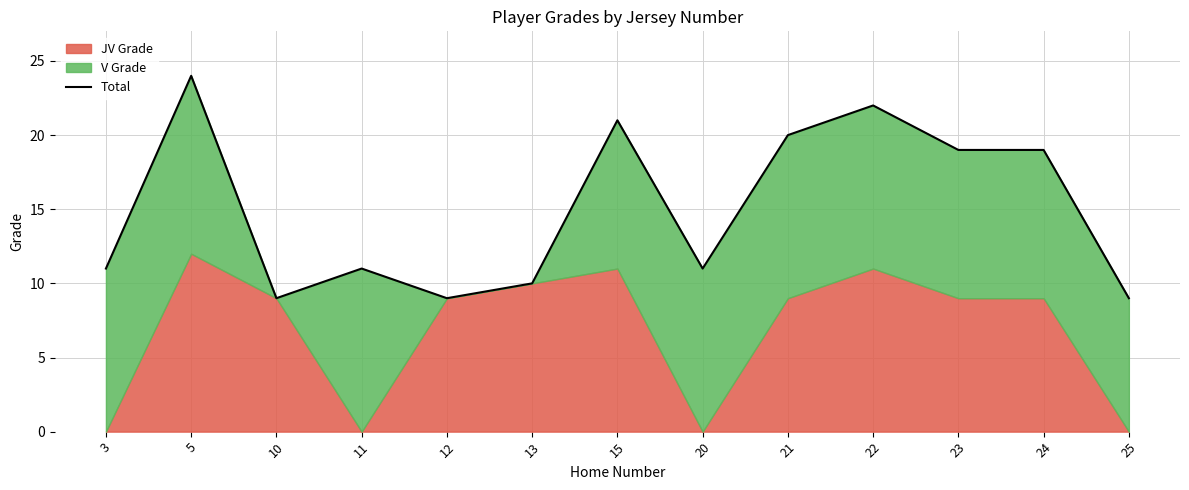

Which category has the lowest value across all series?

10